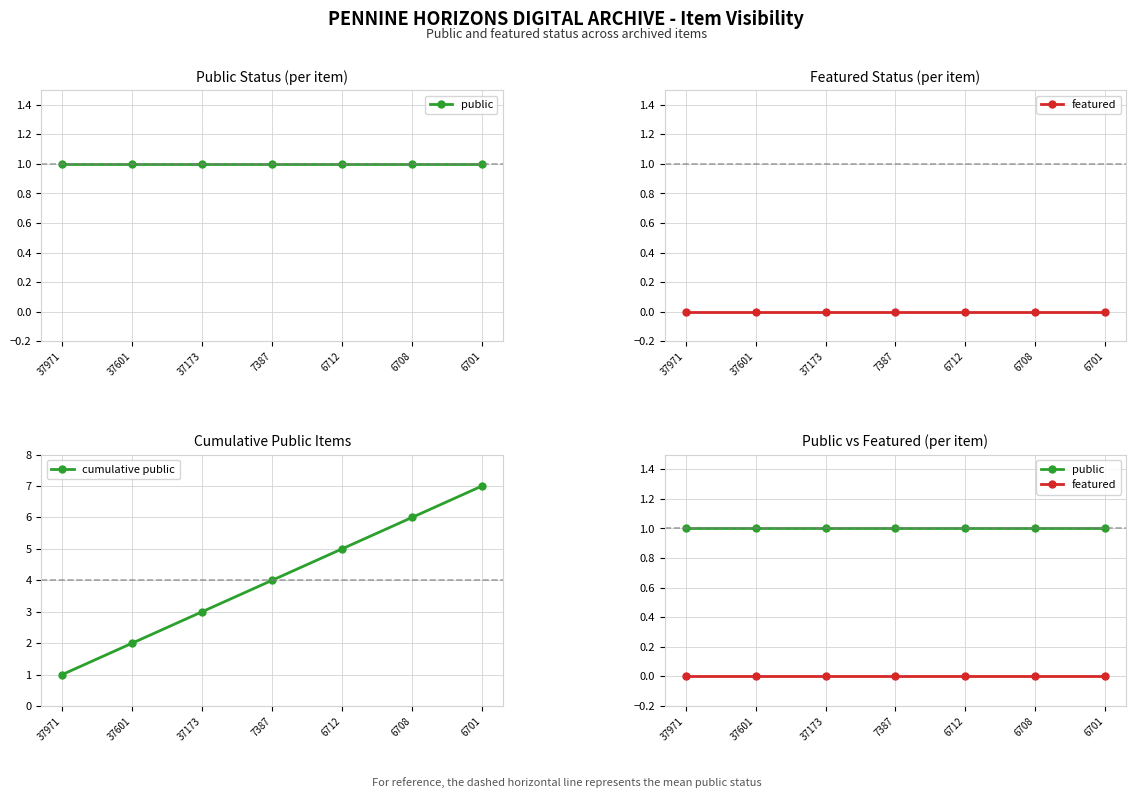

Reading left to right, list all the values displayed in this chart.

public: 37971=1	37601=1	37173=1	7387=1	6712=1	6708=1	6701=1
featured: 37971=0	37601=0	37173=0	7387=0	6712=0	6708=0	6701=0
cumulative public: 37971=1	37601=2	37173=3	7387=4	6712=5	6708=6	6701=7